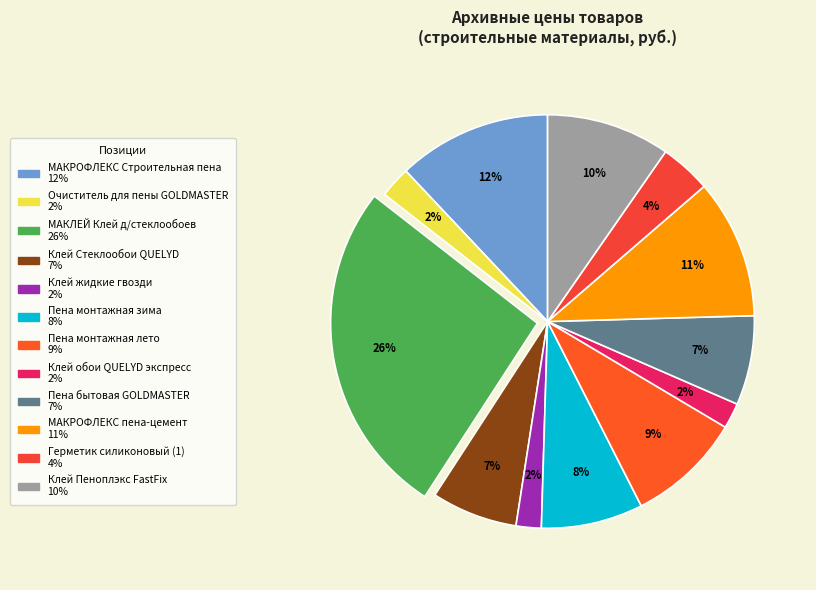

How many segments does this pie chart have?

12